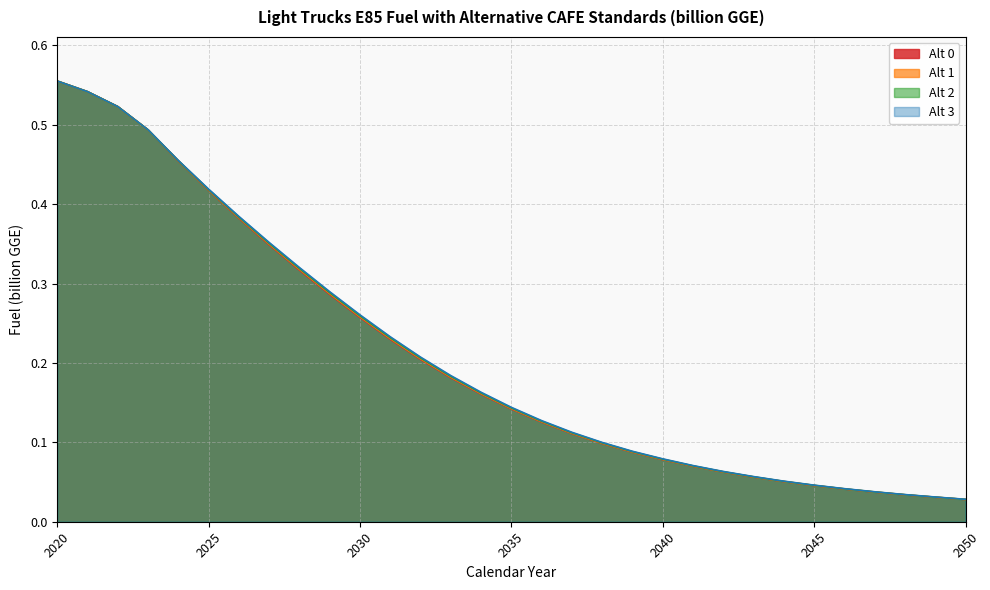

What is the sum of all Alt 0 values?

6.5